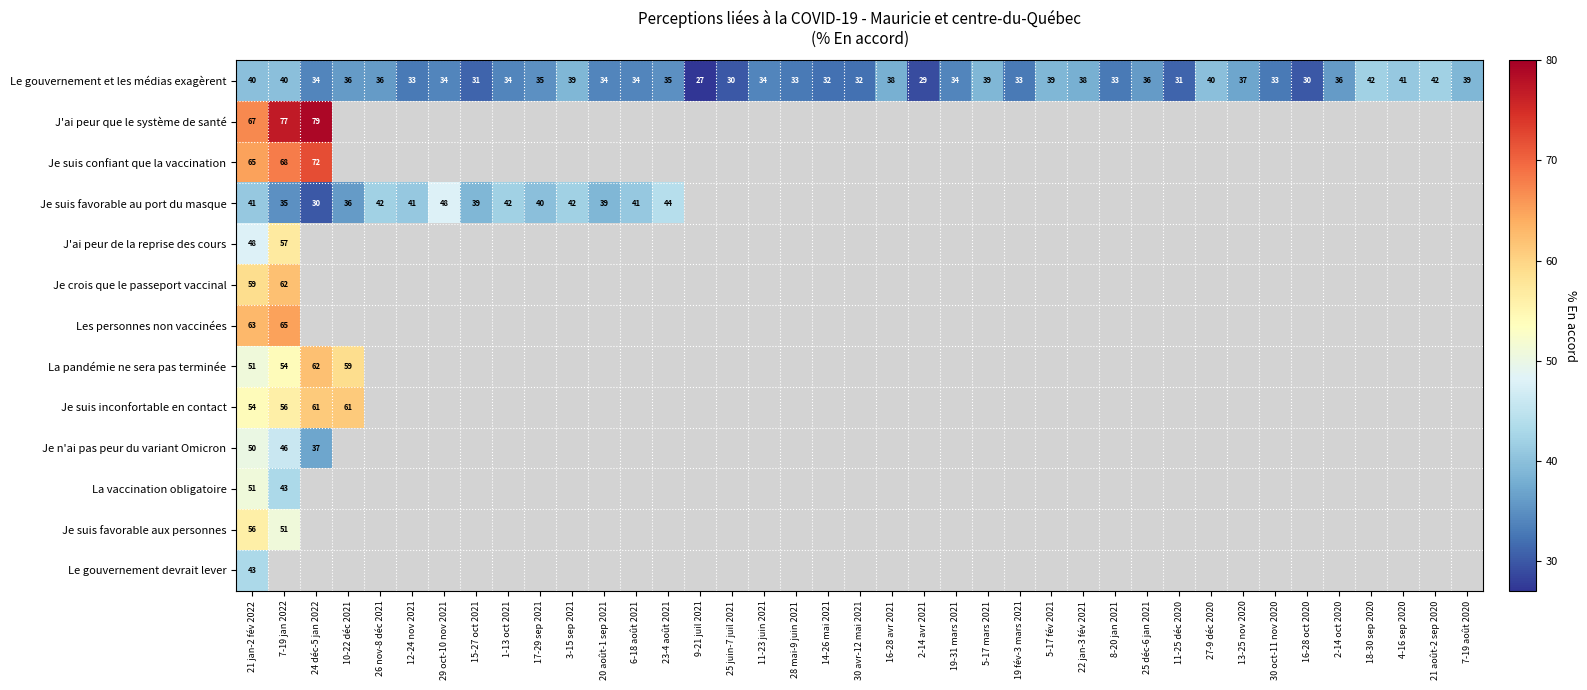

Count the number of data series in this chart.

13